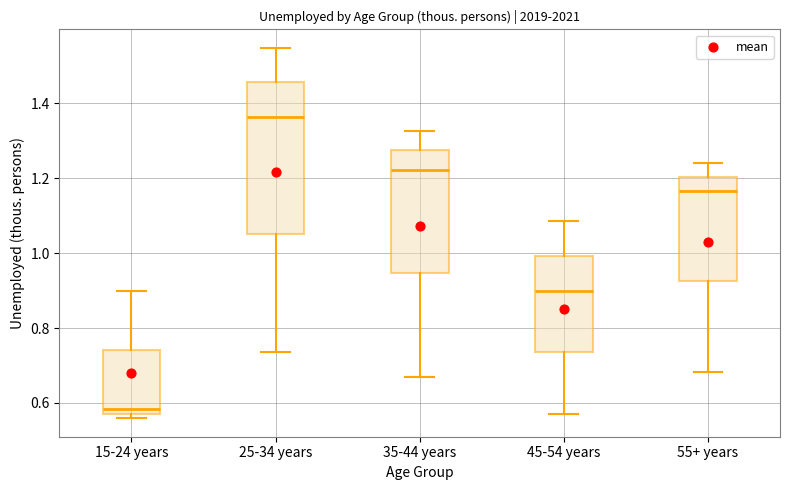

Reading left to right, transcribe this box plot: for each box, give where its median line is, the range the box spans, and where its two whiskers end, as read against the y-axis. The values are not printed on the chart, so give them approximately, as read against the axis.

15-24 years: median 0.58 (just above the box's lower edge), box 0.58 to 0.74, whiskers 0.56 to 0.90
25-34 years: median 1.36, box 1.04 to 1.46, whiskers 0.74 to 1.54
35-44 years: median 1.22, box 0.94 to 1.28, whiskers 0.66 to 1.32
45-54 years: median 0.90, box 0.74 to 1.00, whiskers 0.58 to 1.08
55+ years: median 1.16, box 0.92 to 1.20, whiskers 0.68 to 1.24